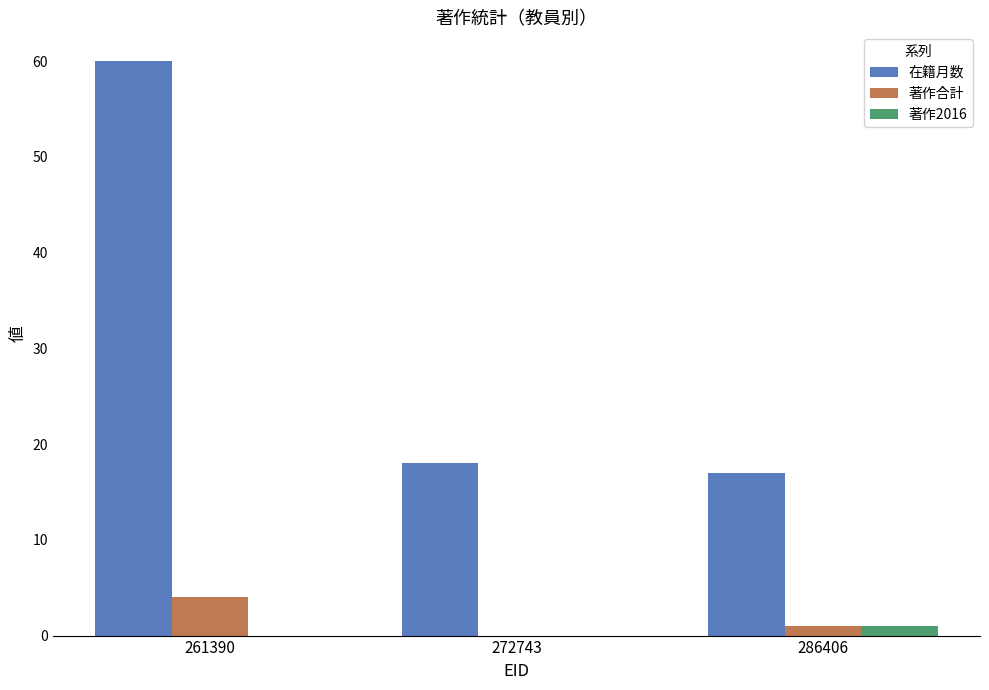

What is the total value across all series at 261390?

64